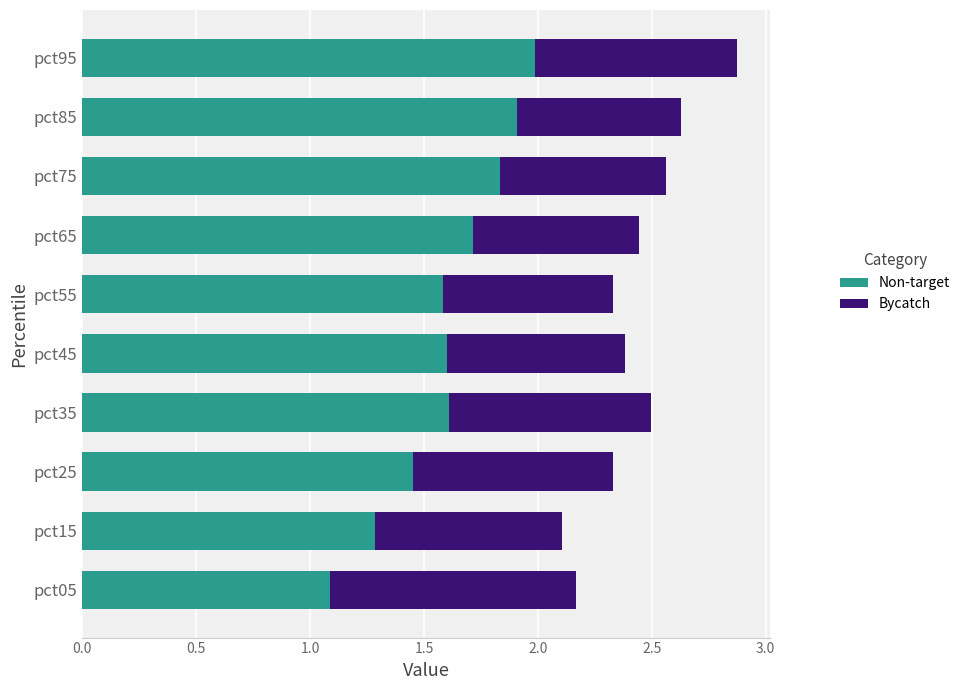

The value of Non-target at pct35 is 1.6. True or false?

True